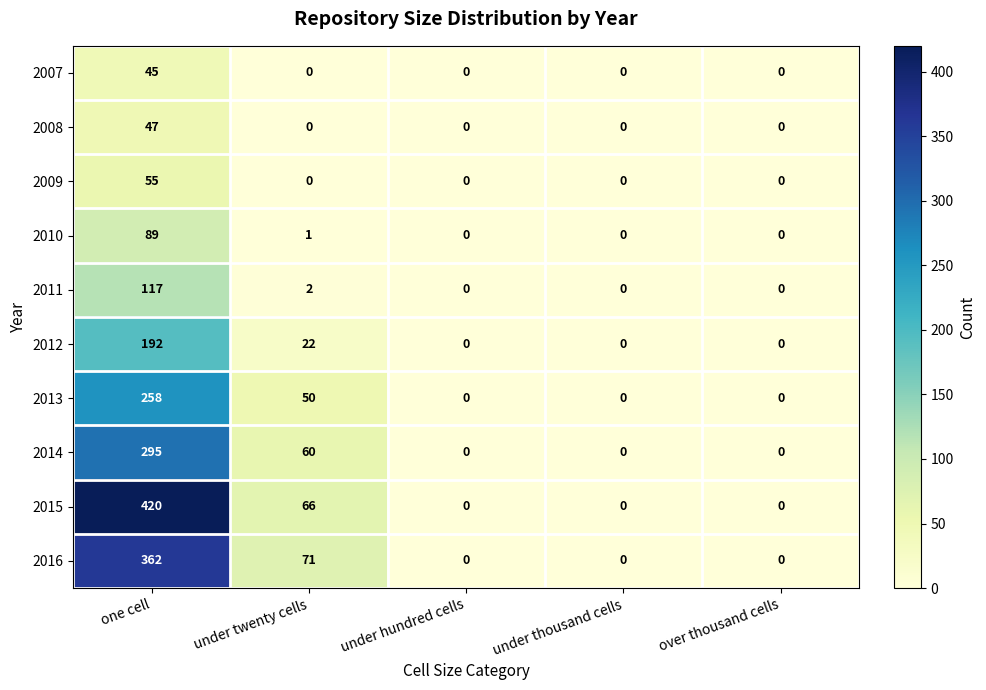

Count the 2013 values in the range 0 to 50.

4